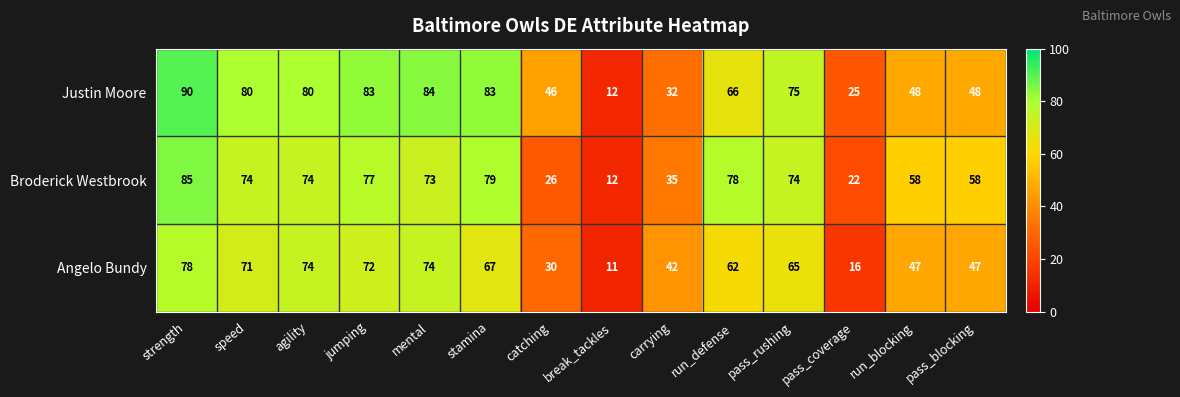

What is the maximum value shown in the chart?

90